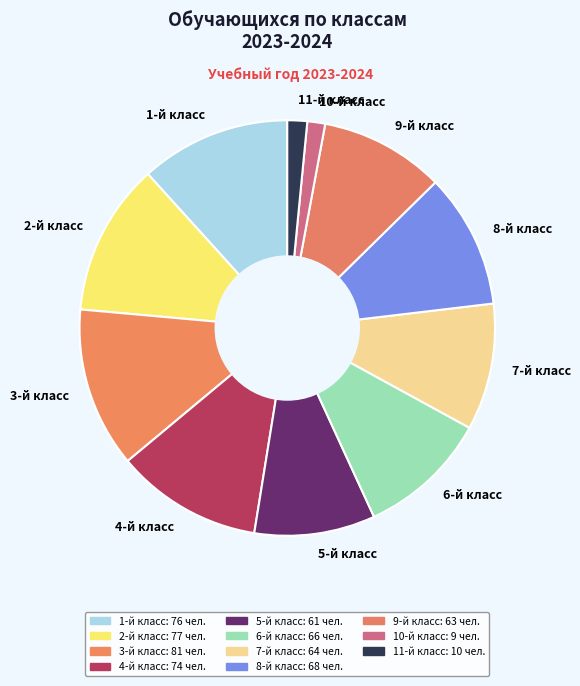

Which has a higher value, 8-й класс or 5-й класс?

8-й класс